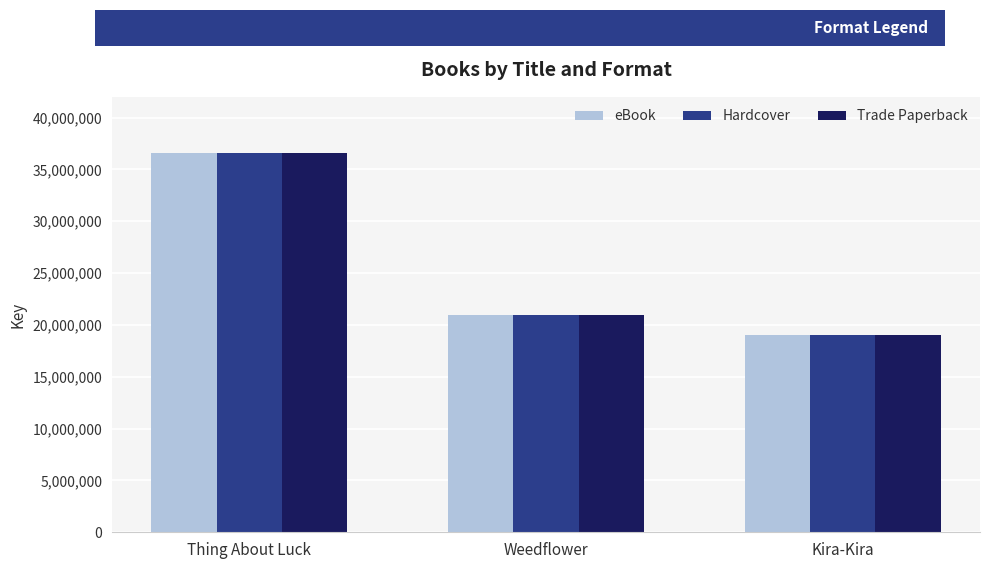

Reading left to right, extract all data points from this chart.

eBook: Thing About Luck=36552639	Weedflower=20961863	Kira-Kira=19010668
Hardcover: Thing About Luck=36552639	Weedflower=20961863	Kira-Kira=19010668
Trade Paperback: Thing About Luck=36552639	Weedflower=20961863	Kira-Kira=19010668